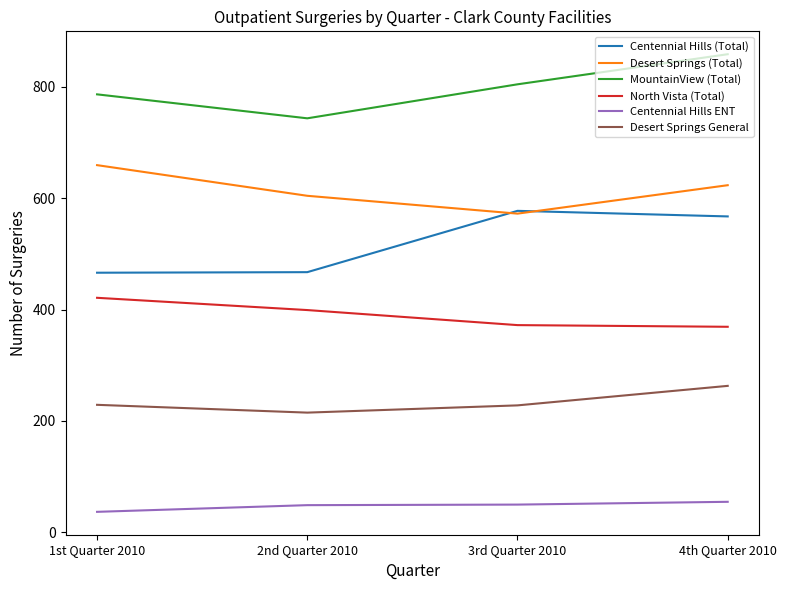

What is the spread (max minus min) of values at 2nd Quarter 2010?

694